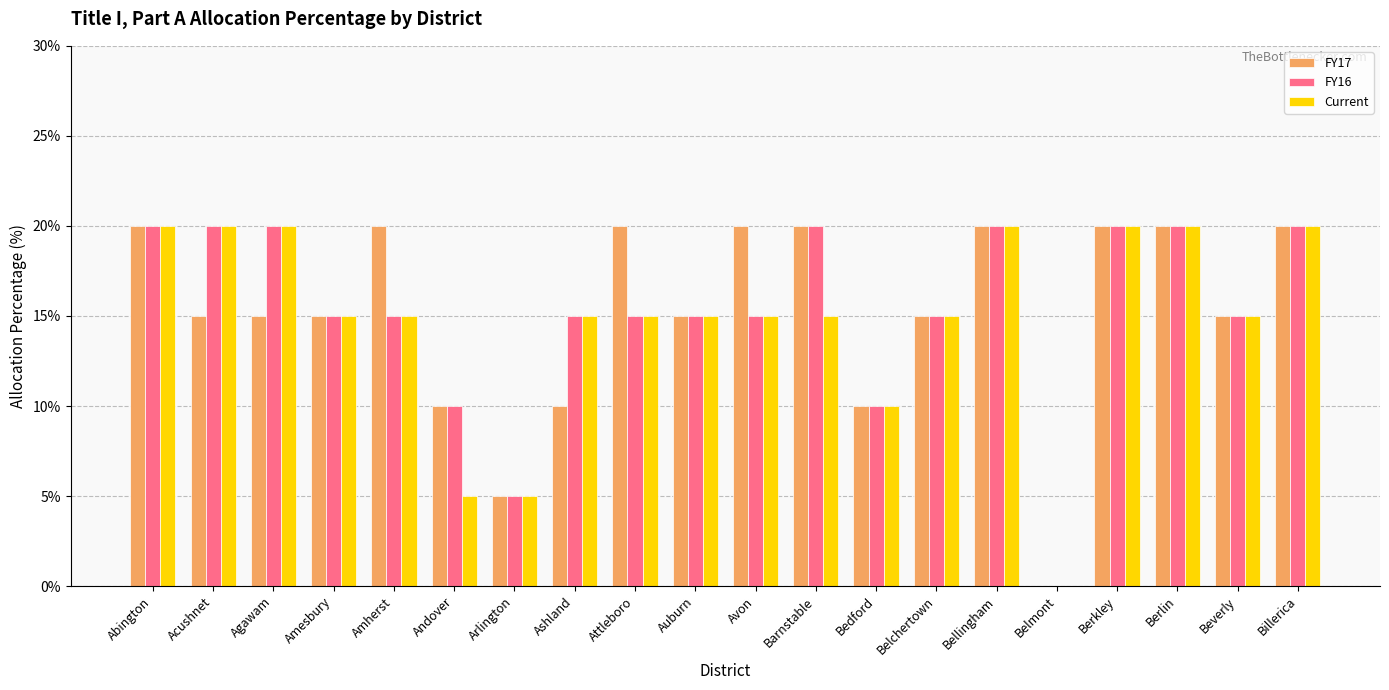

What is the sum of the FY17 values at Auburn and Avon?

35